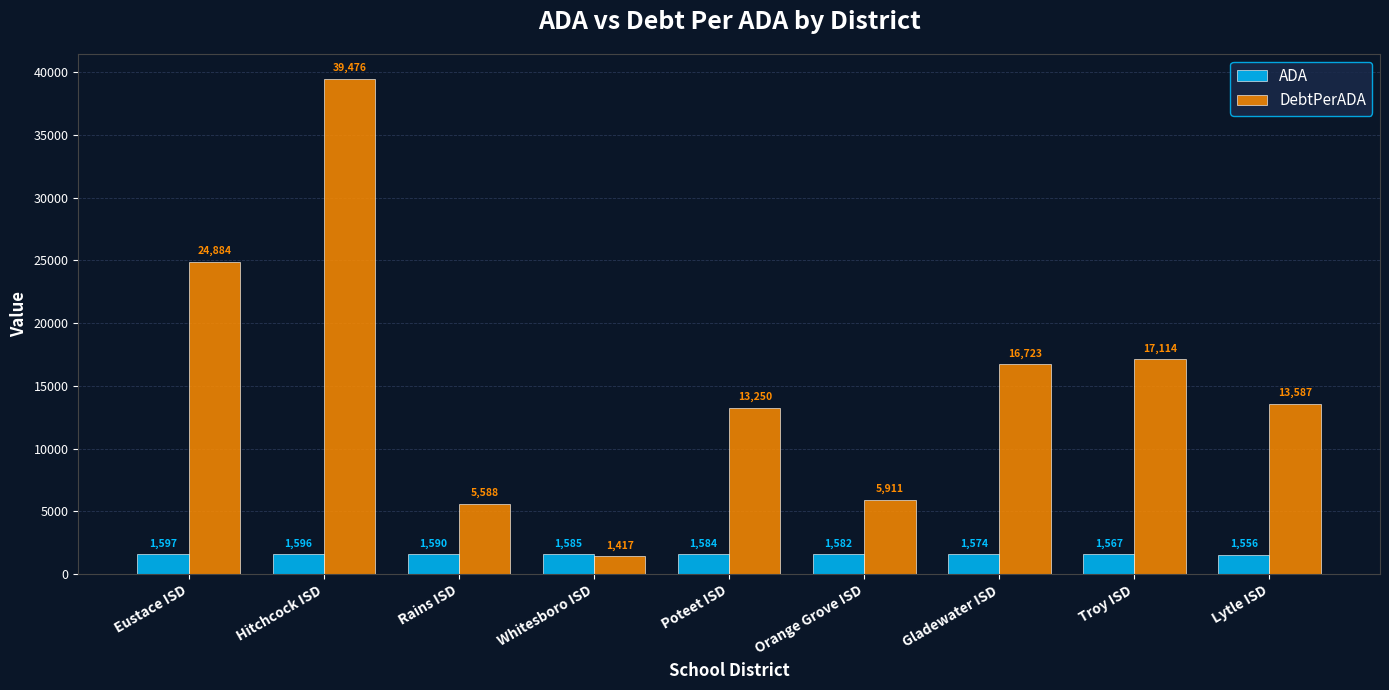

What is the difference between the second highest and minimum values in the DebtPerADA series?

23467.0